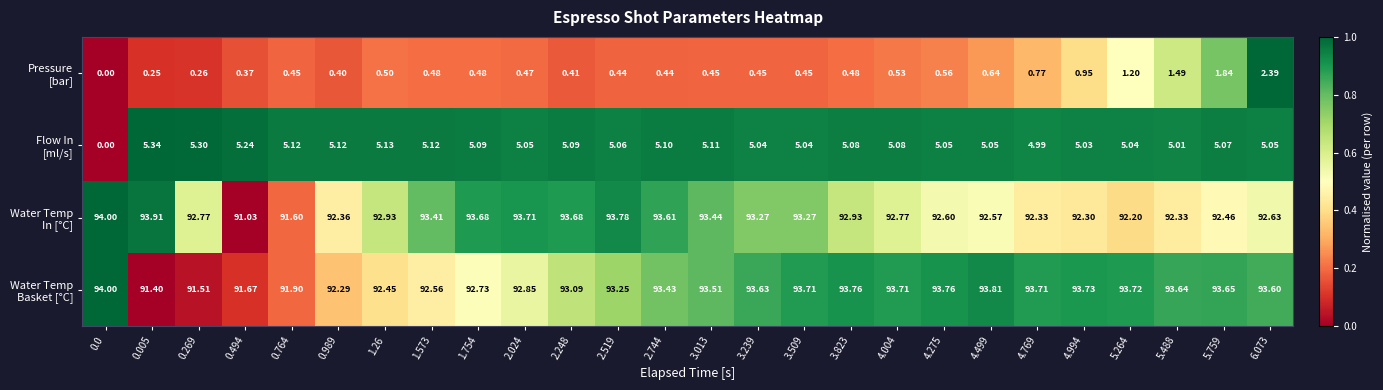

Count the number of data series in this chart.

4